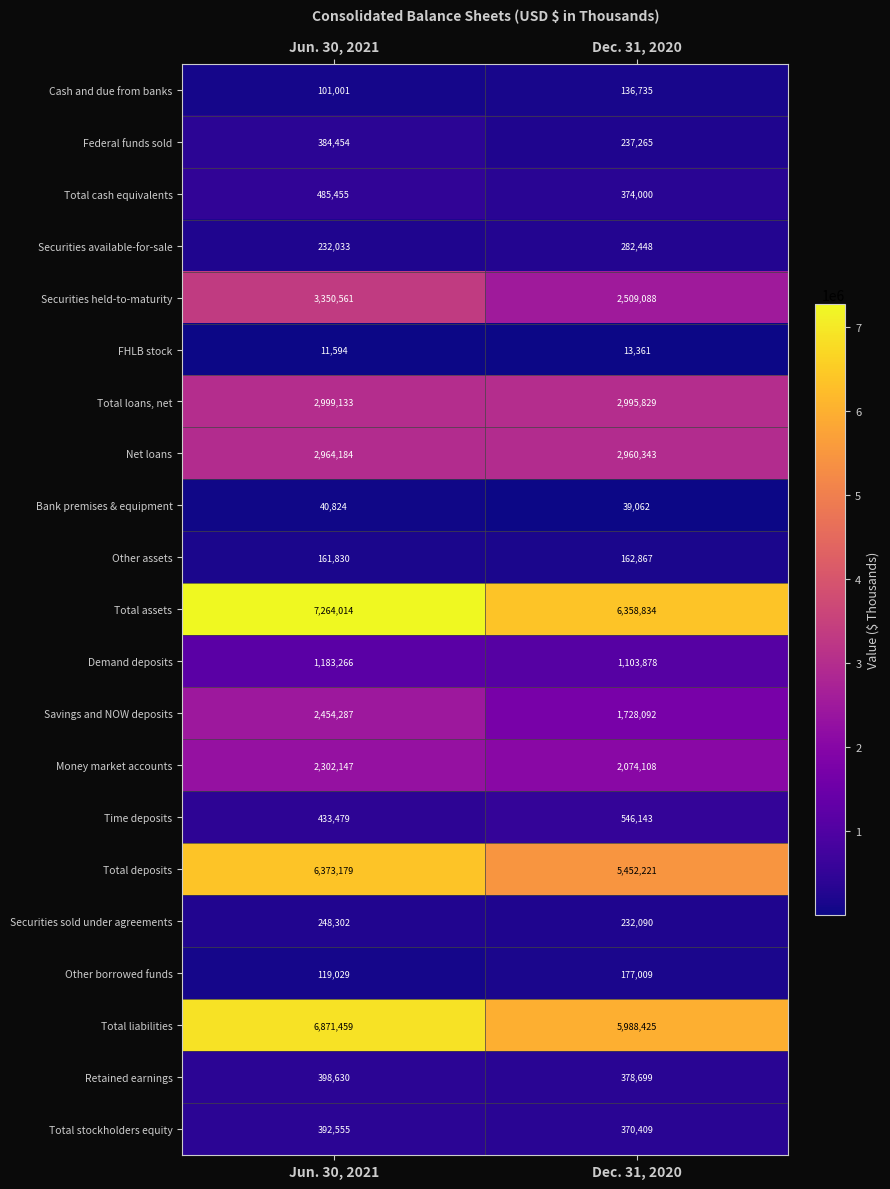

The value of Total stockholders equity at Jun. 30, 2021 is 259060. True or false?

False